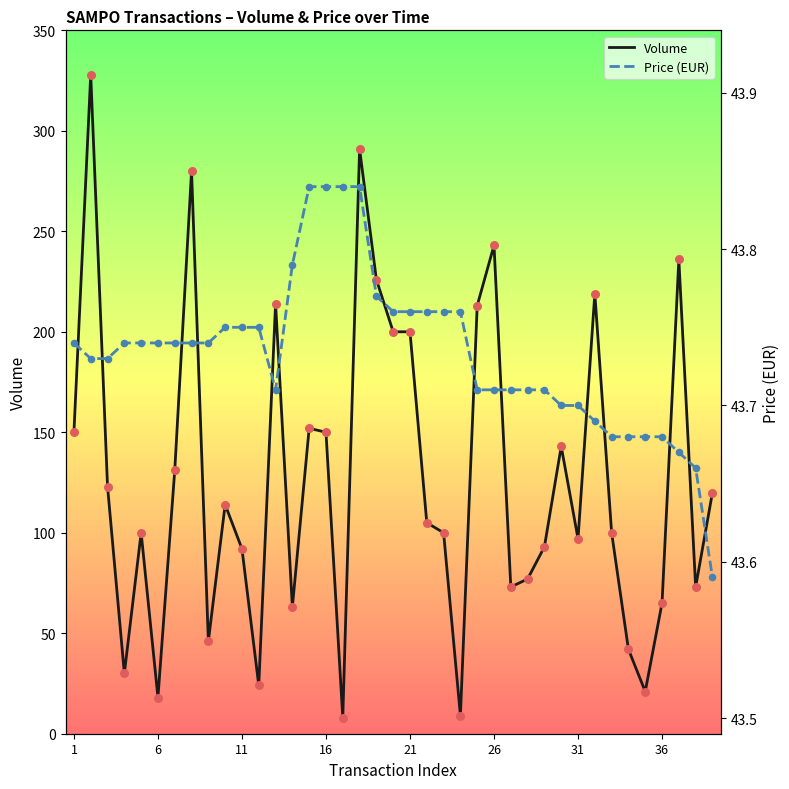

Which series contains the highest Y value?

Volume